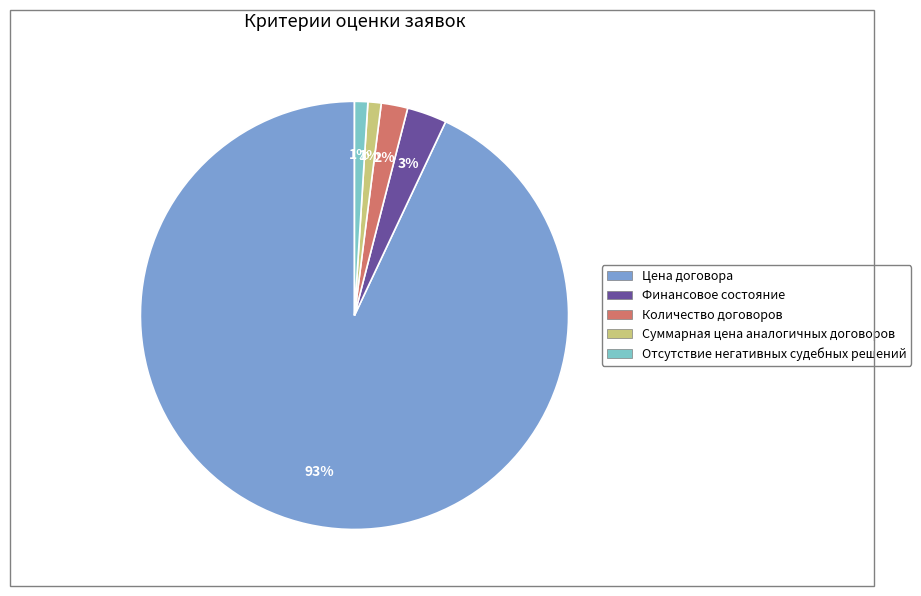

To the nearest percent, what portion does Цена договора represent?

93%